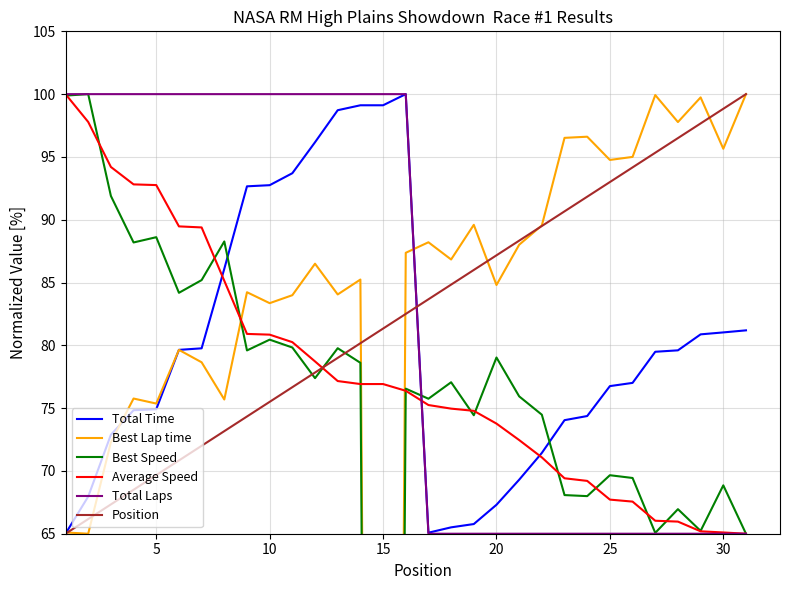

True or false: Average Speed has a value of 21.2 at 30.

False